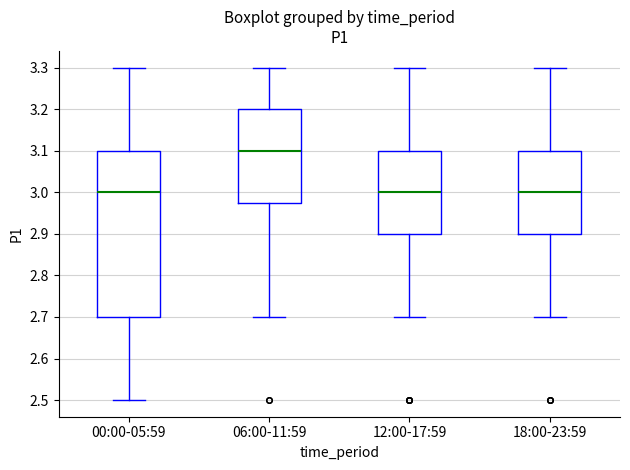

Where does the upper whisker of the box for 18:00-23:59 end on the y-axis? The values are not printed on the chart, so give them approximately, as read against the axis.

3.30